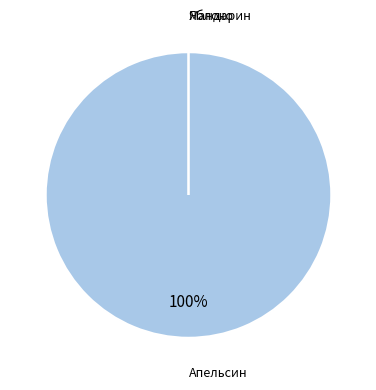

Is it true that Апельсин Сухой Зеленый Абхазия На отжим is 28% of the pie?

False